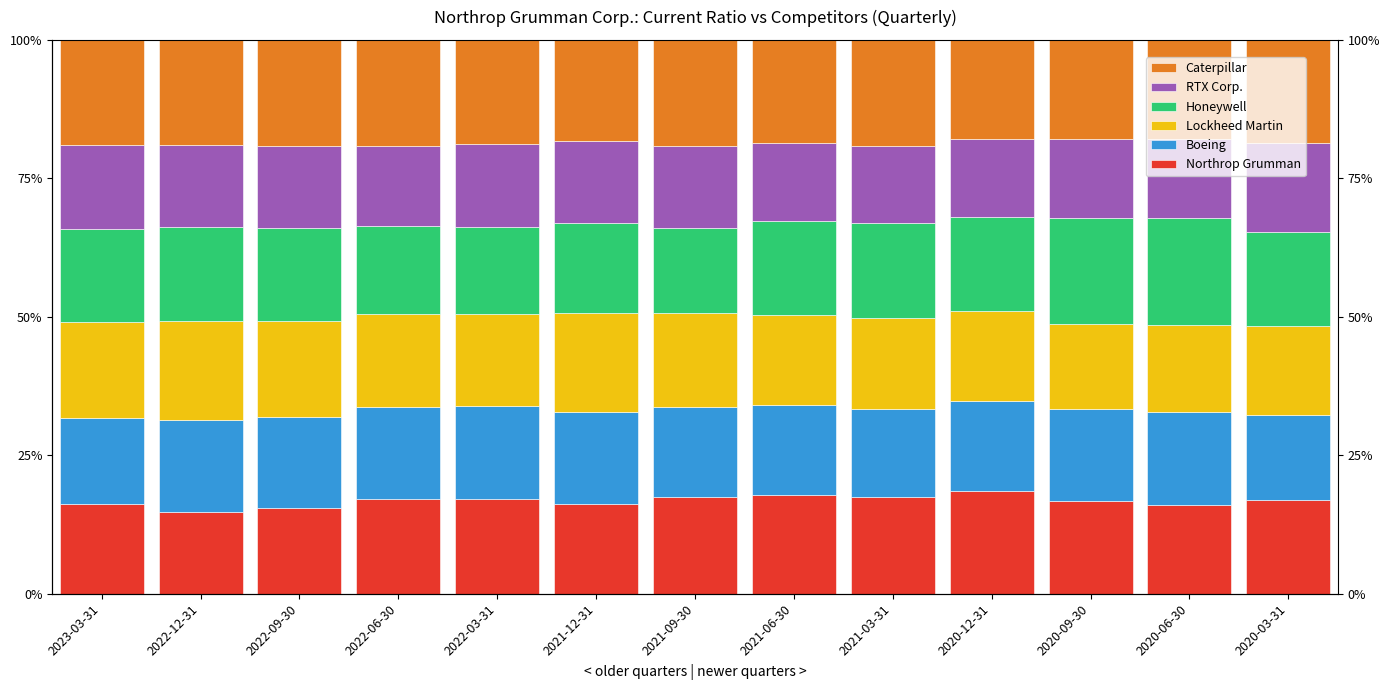

What is the spread (max minus min) of values at 2023-03-31?

4.0